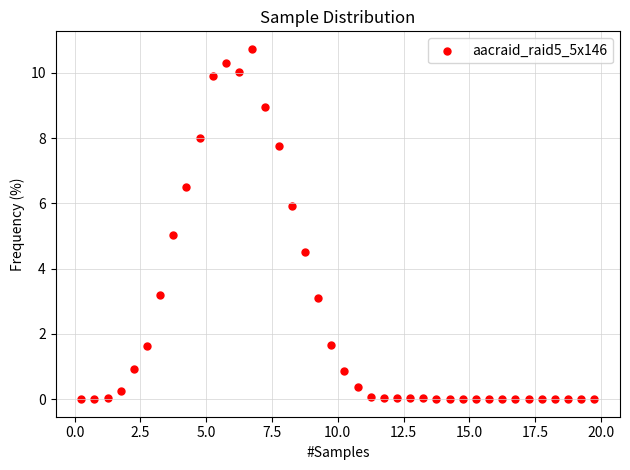

What is the range of Y values (max minus min)?

10.7